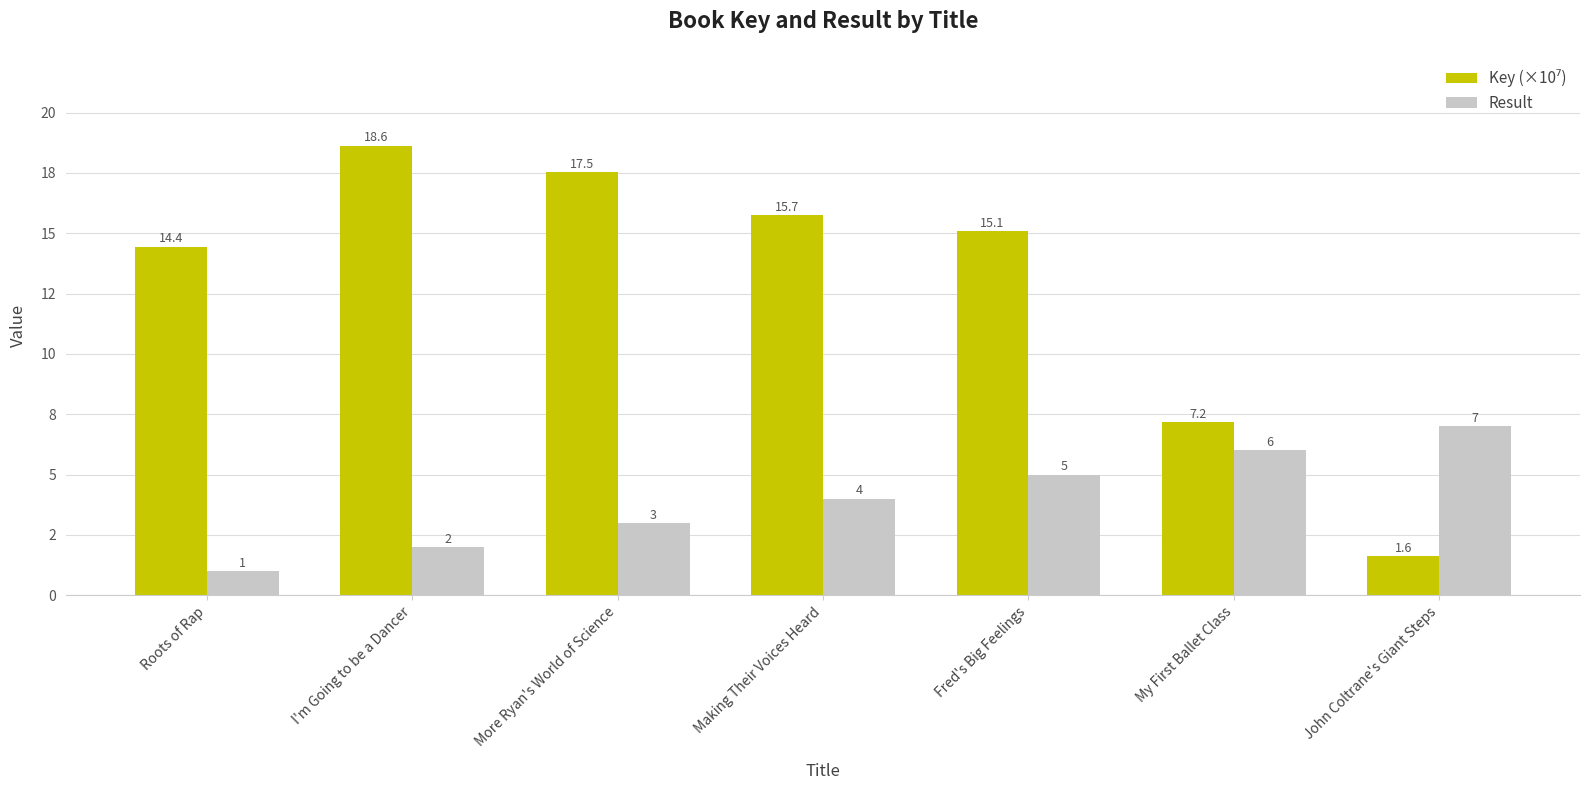

At which label does Result first exceed 4?

Fred's Big Feelings